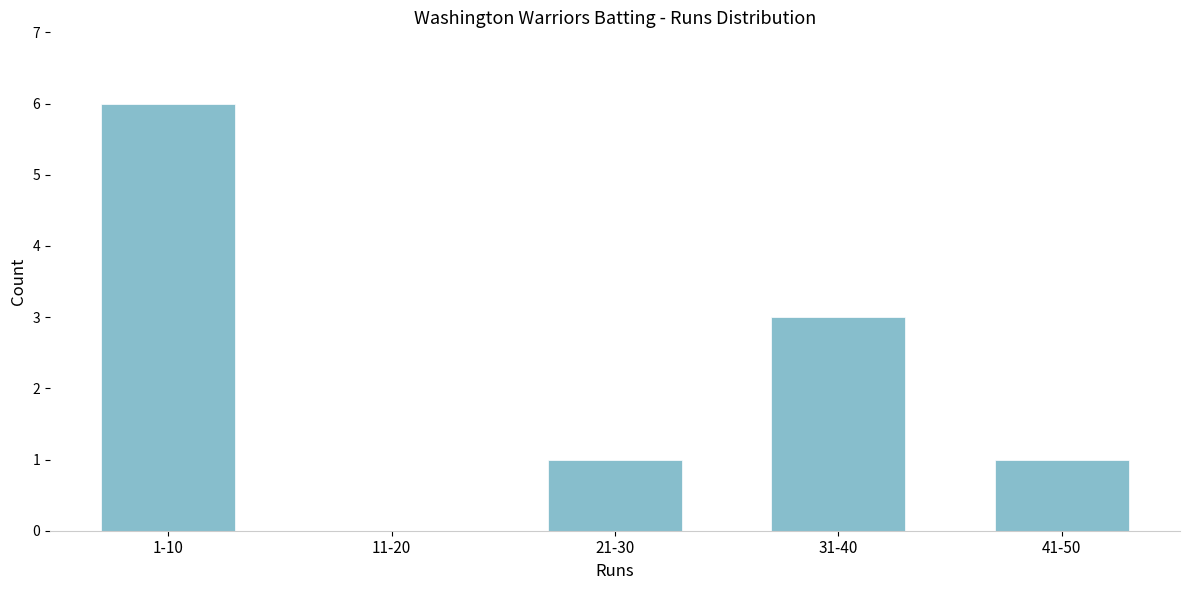

Reading left to right, transcribe all the data shown in this chart.

1-10=6	11-20=0	21-30=1	31-40=3	41-50=1